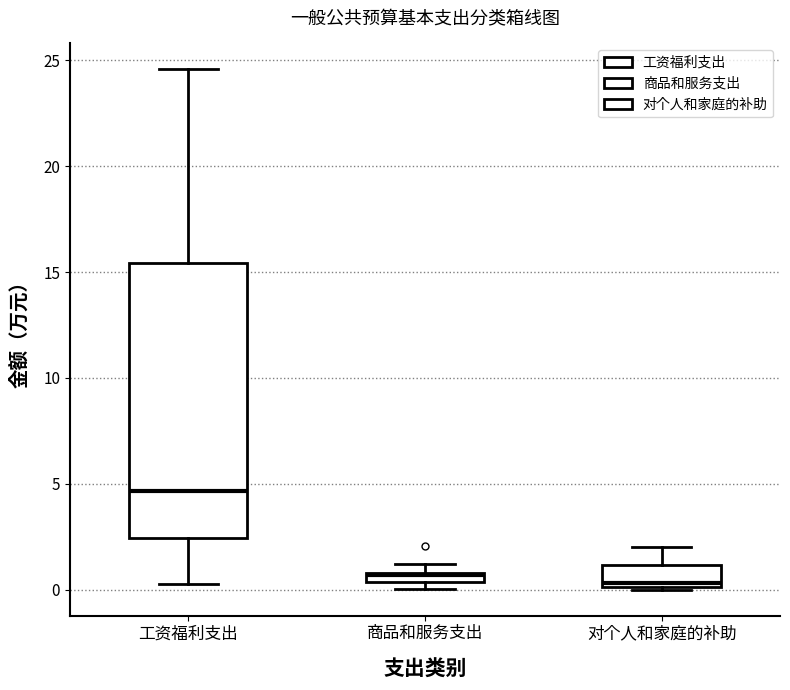

Comparing the boxes themselves (not the whiskers), which one is the tallest?

工资福利支出